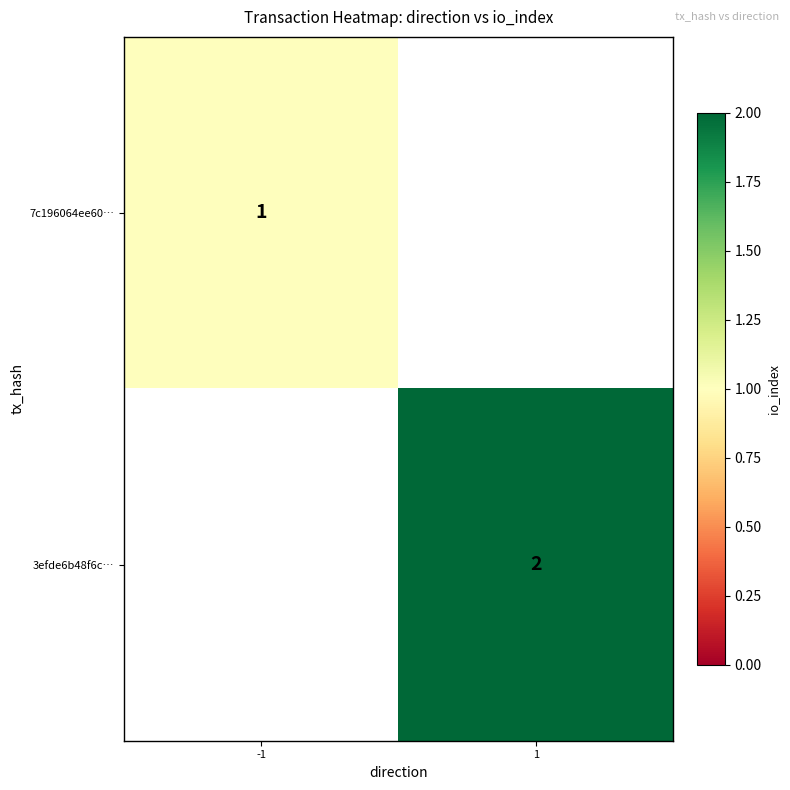

True or false: 3efde6b48f6c… has a value of 0 at 1.

False